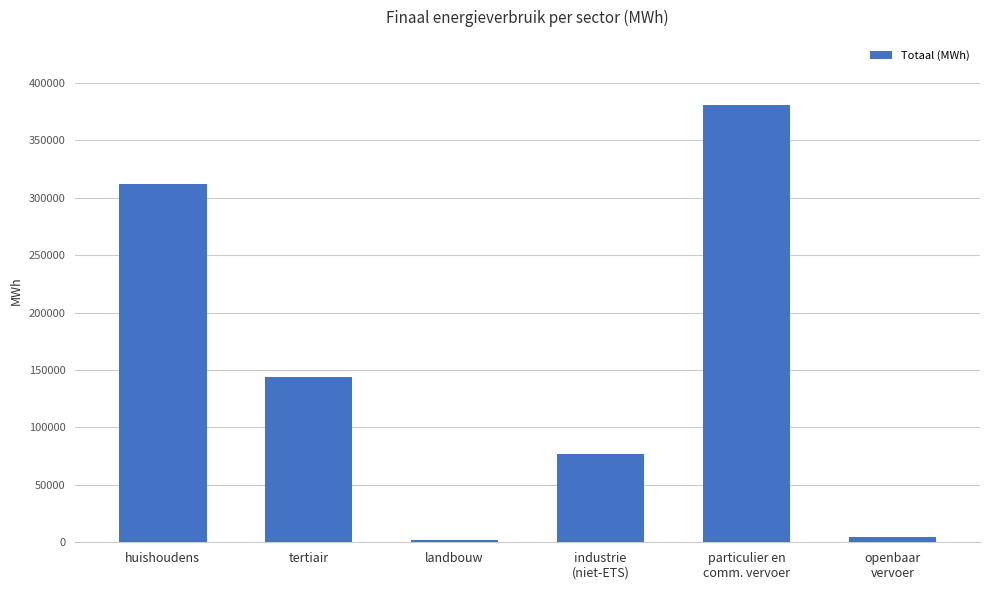

Which label corresponds to the largest value in the chart?

particulier en
comm. vervoer